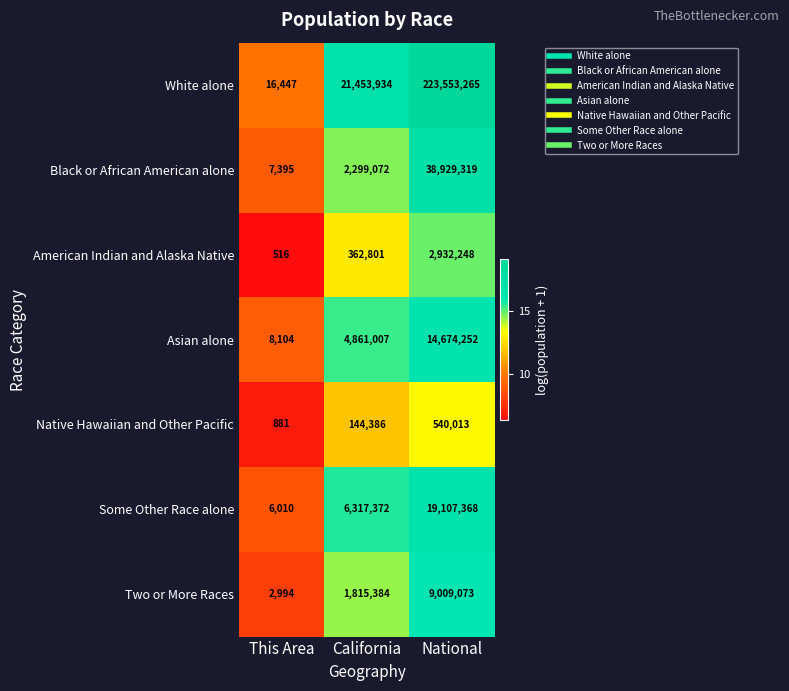

The value of Black or African American alone at California is 2299072. True or false?

True